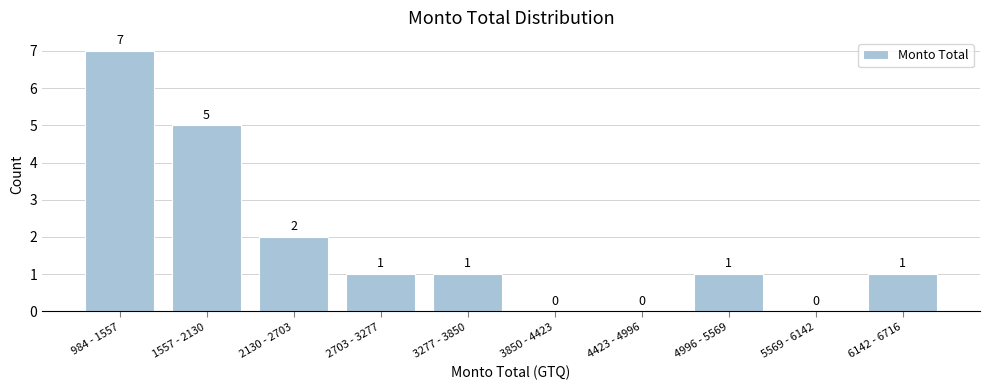

Reading right to left, transcribe all the data shown in this chart.

6142 - 6716=1	5569 - 6142=0	4996 - 5569=1	4423 - 4996=0	3850 - 4423=0	3277 - 3850=1	2703 - 3277=1	2130 - 2703=2	1557 - 2130=5	984 - 1557=7